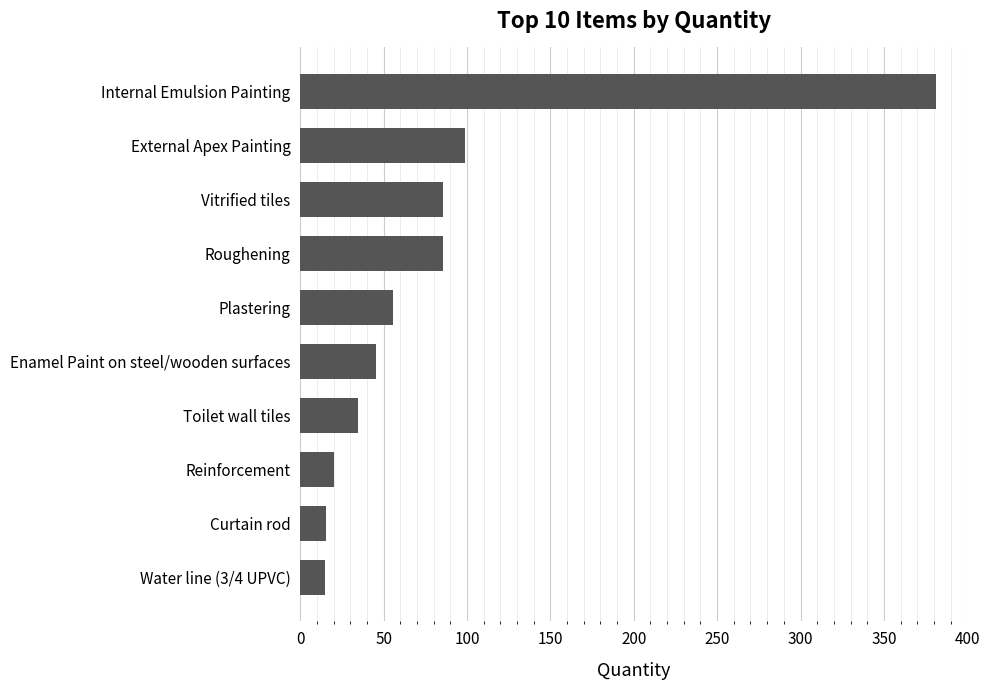

Where is the data nearest to the value 198?

External Apex Painting